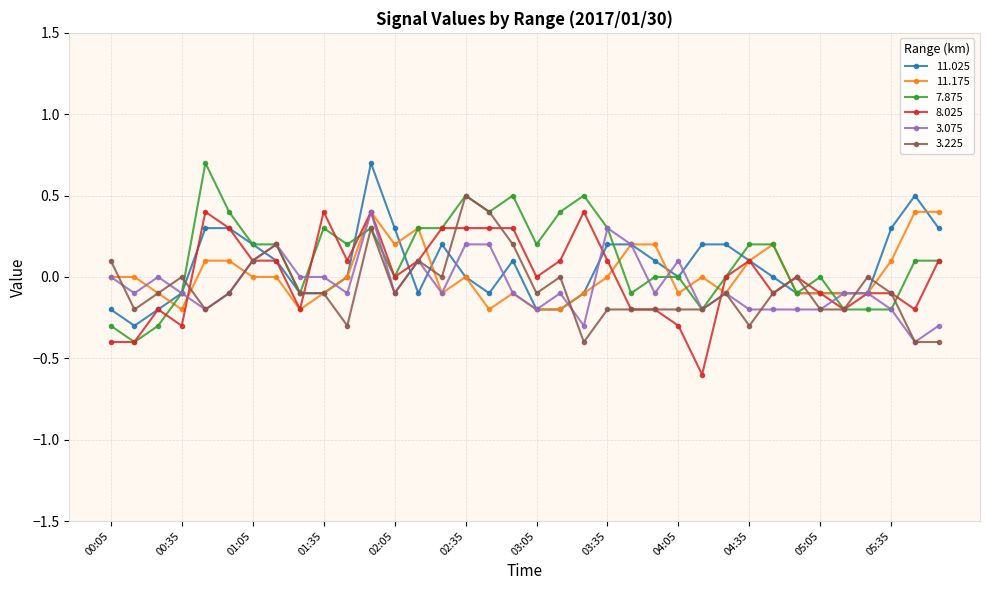

What is the minimum value shown in the chart?

-0.6